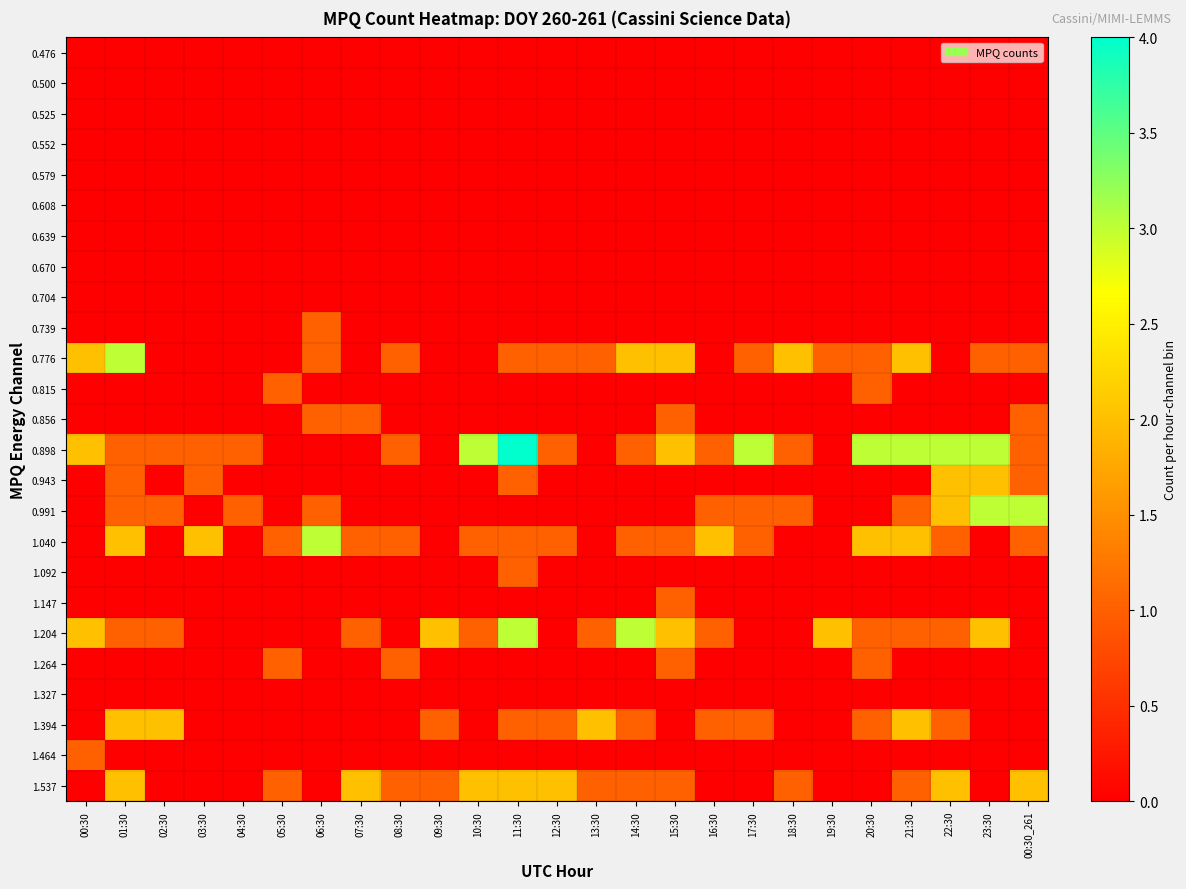

What is the total value across all series at 20:30?

10